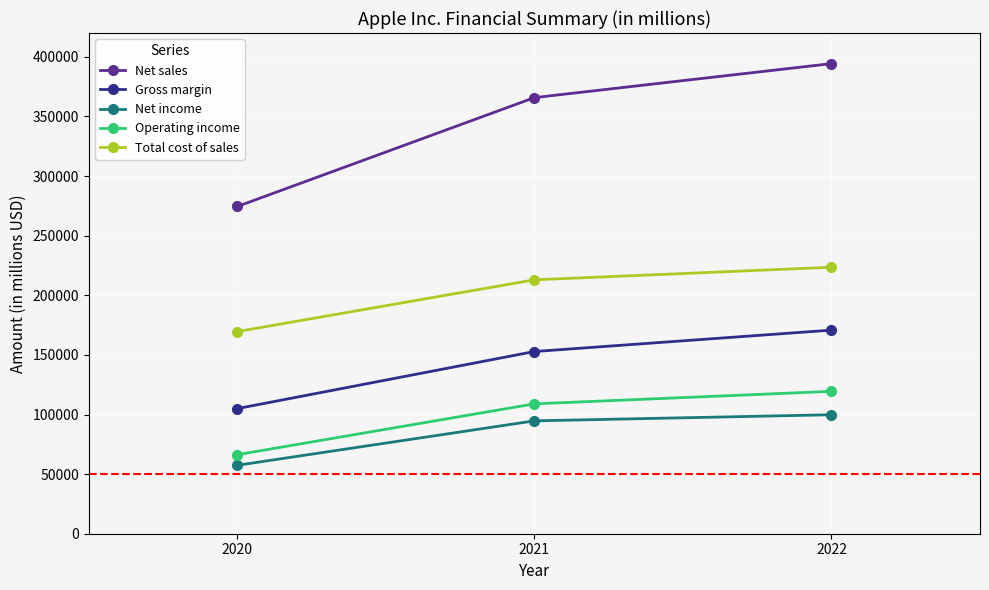

Read the Operating income value at 2021, to the nearest 50.

108950